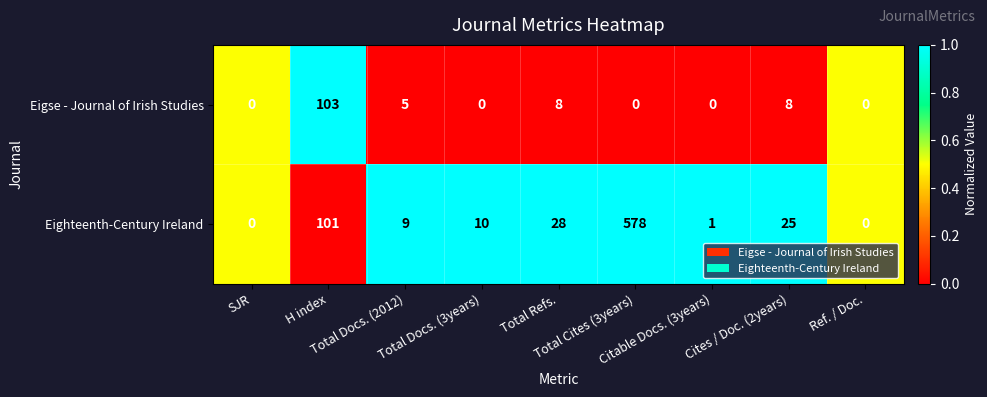

What is the average value of the Eigse - Journal of Irish Studies series?

14